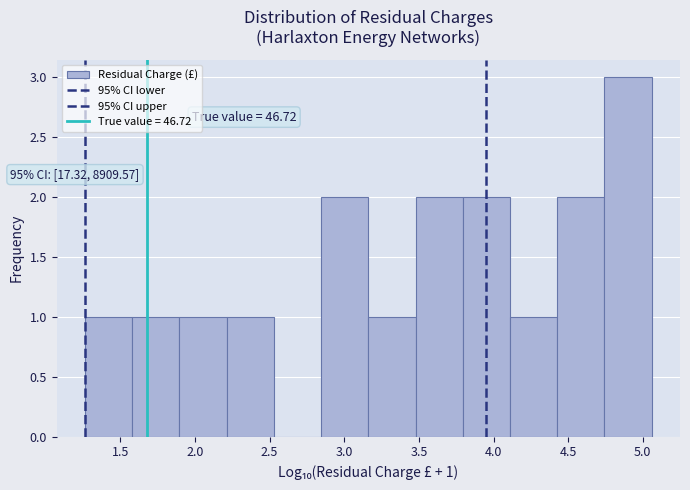

Which range on the x-axis has the tallest bar?

4.75 to 5.05